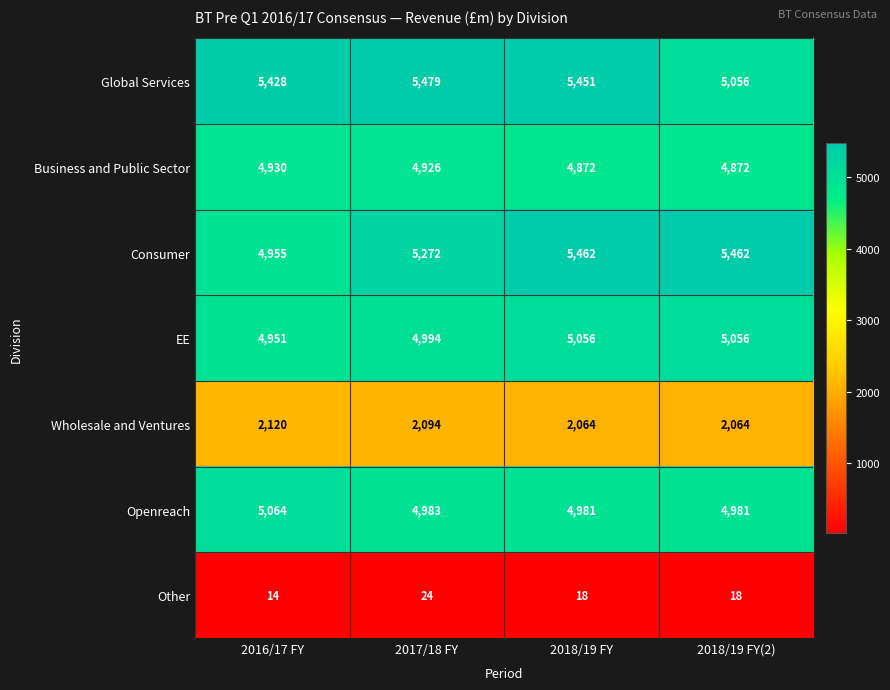

Rank the series at 2018/19 FY from lowest to highest value.

Other, Wholesale and Ventures, Business and Public Sector, Openreach, EE, Global Services, Consumer